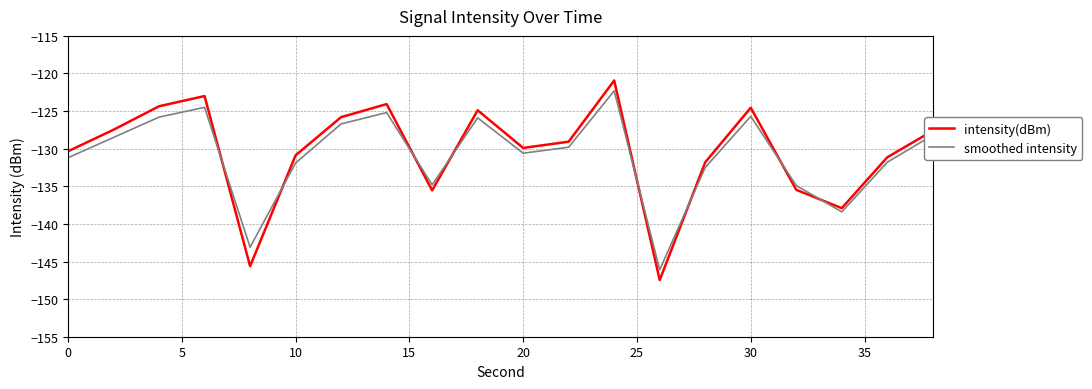

How many values in the intensity(dBm) series exceed -129?

9